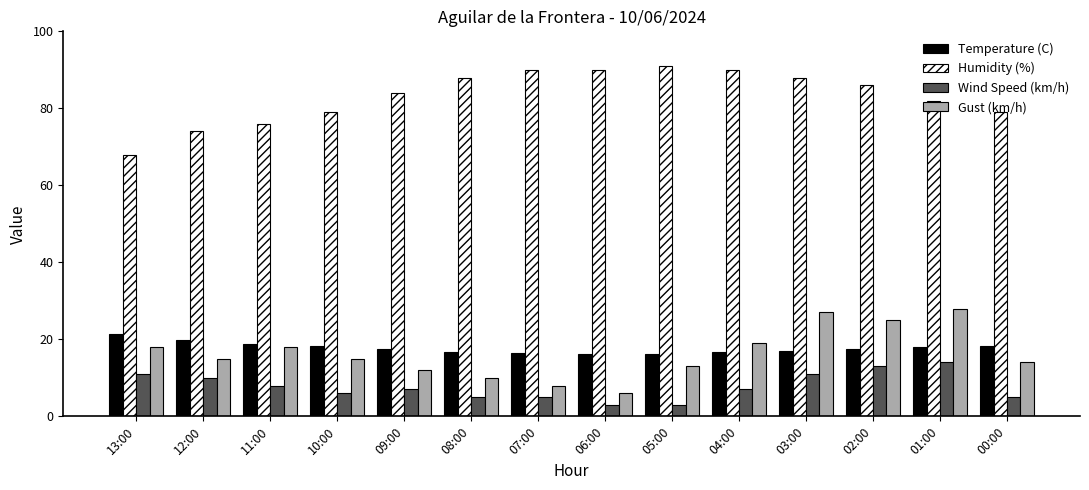

What is the sum of the Wind Speed (km/h) values at 09:00 and 12:00?

17.0